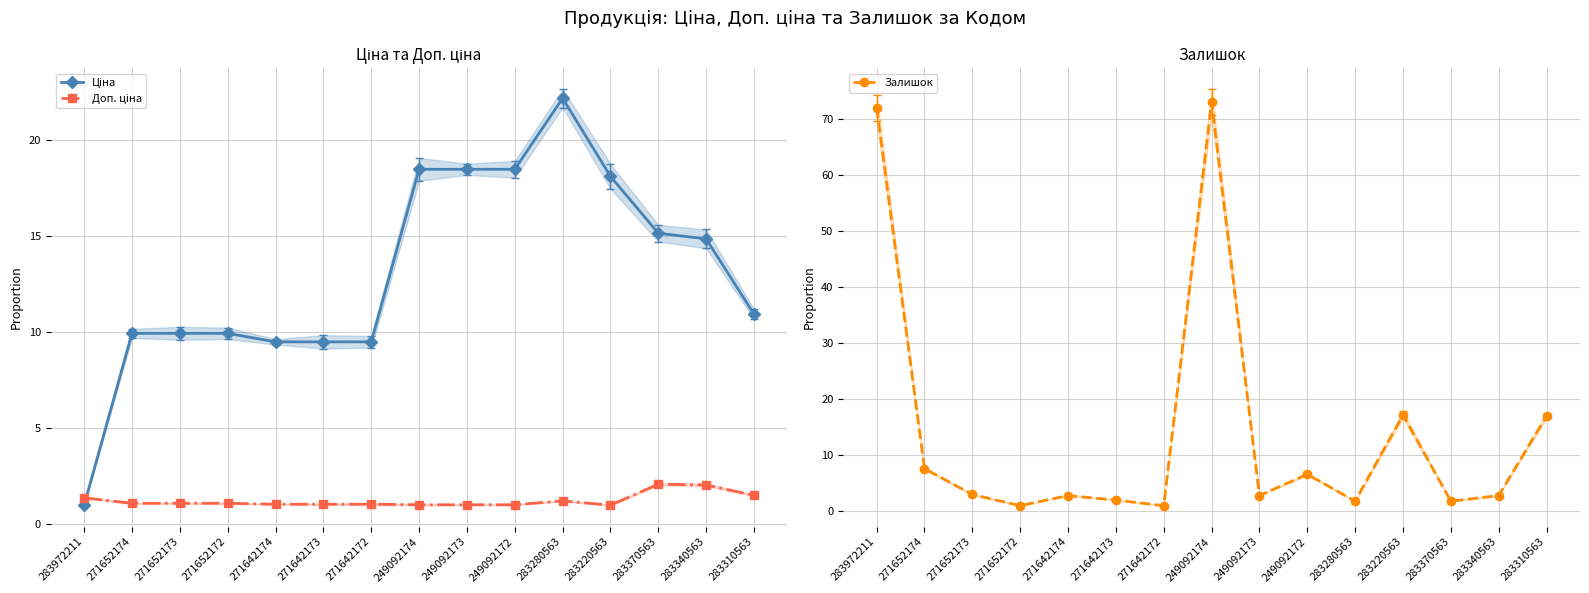

How many data points in Доп. ціна are above 1?

14